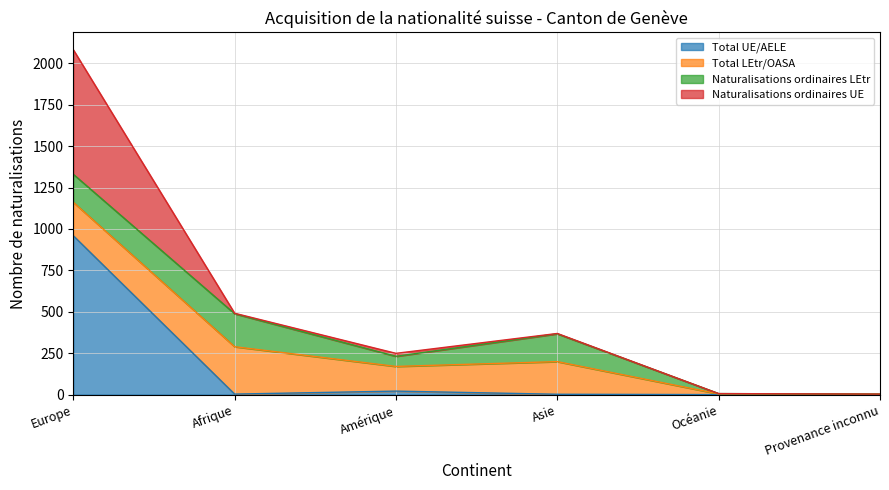

At which label is Europe closest to 580?

Europe